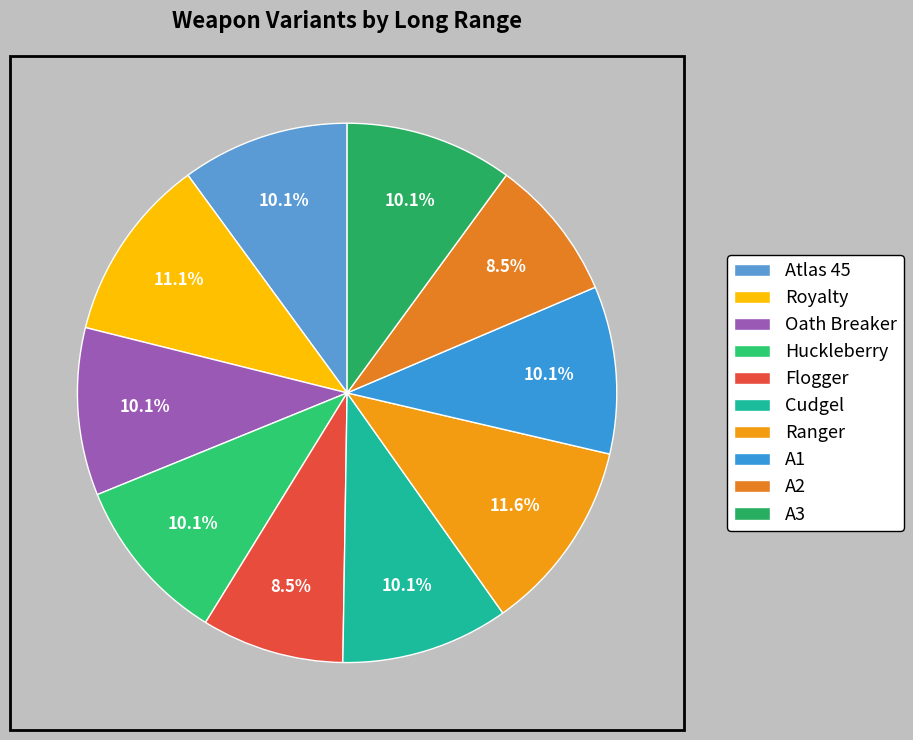

Which slice is the largest?

Ranger